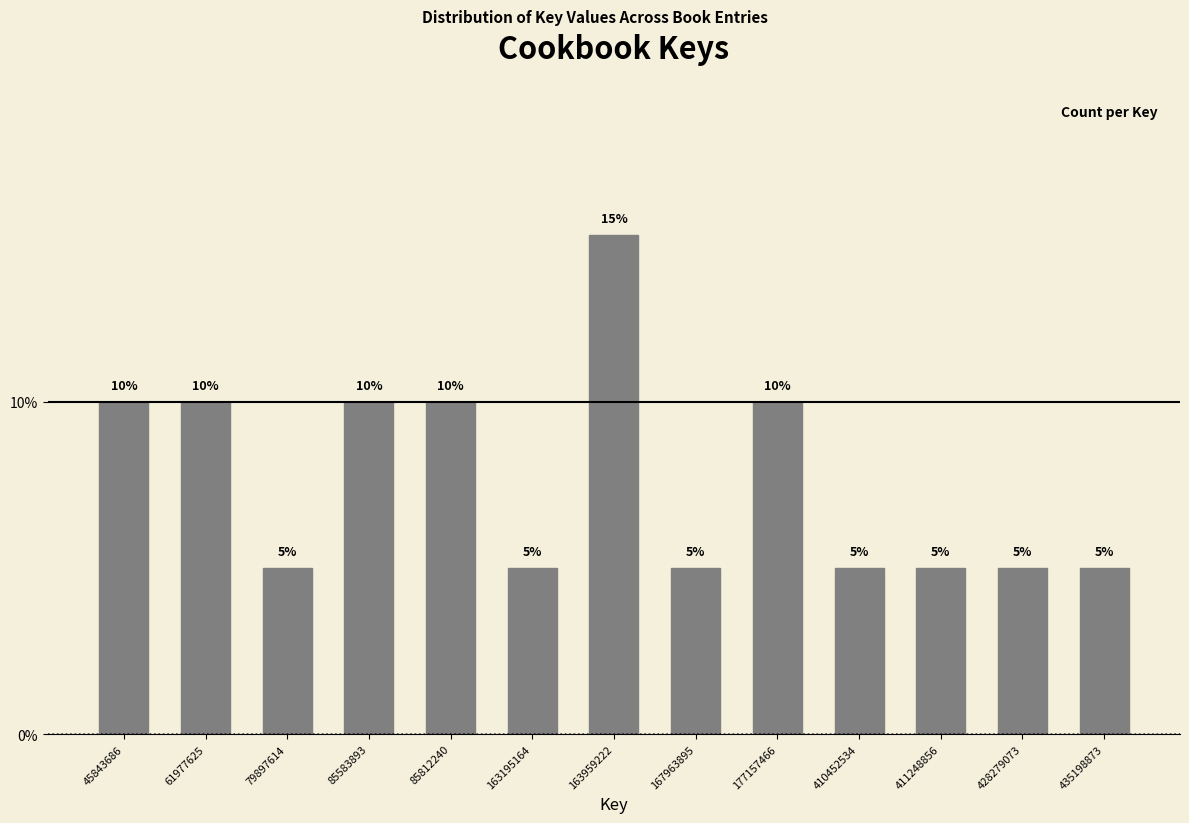

Reading left to right, transcribe all the data shown in this chart.

45843686=10	61977625=10	79897614=5	85583893=10	85812240=10	163195164=5	163959222=15	167963895=5	177157466=10	410452534=5	411248856=5	428279073=5	435198873=5